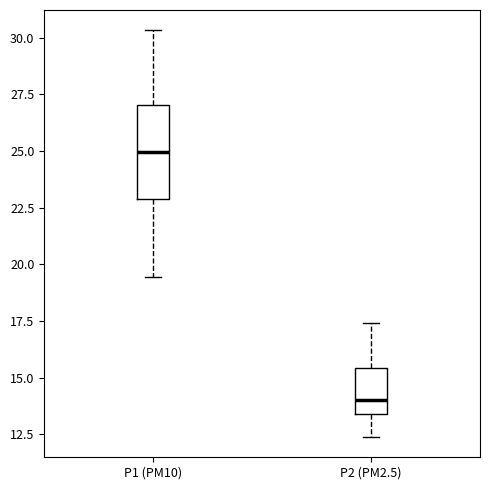

Where is the lower edge of the box for P1 (PM10) on the y-axis? The values are not printed on the chart, so give them approximately, as read against the axis.

23.0